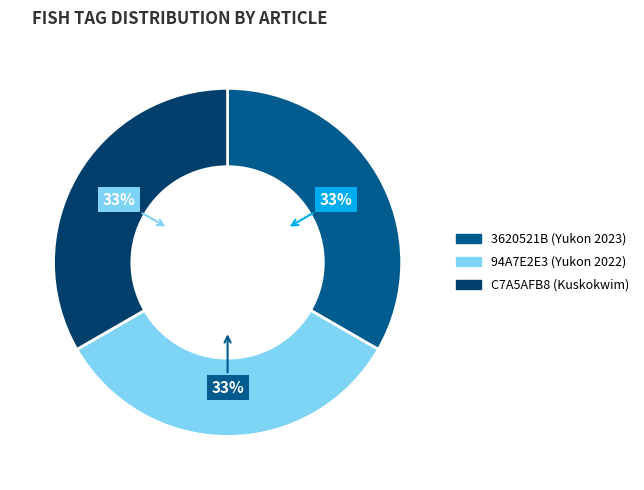

Does any single category account for the majority?

No